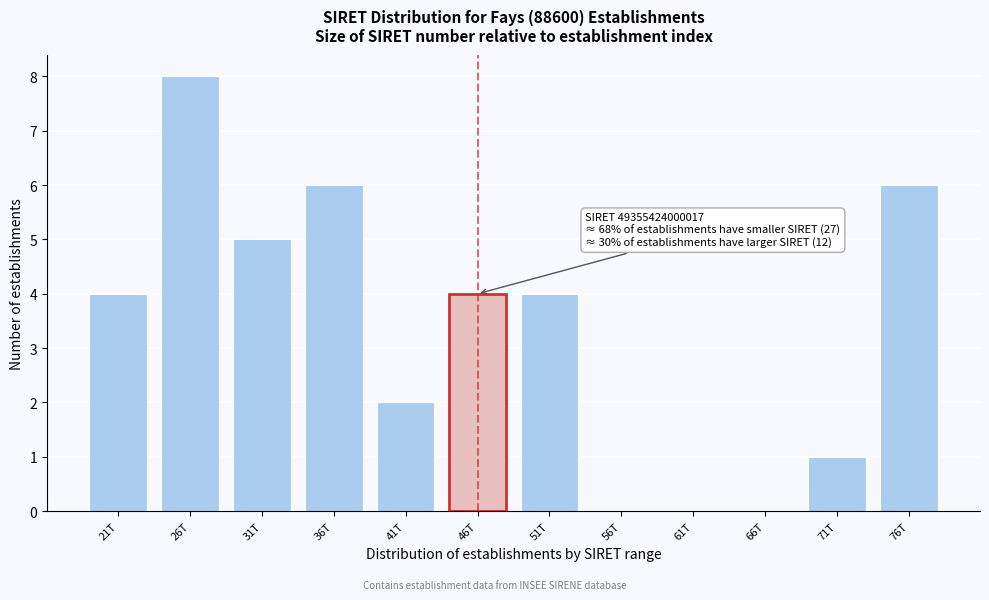

Reading right to left, extract all data points from this chart.

76T=6	71T=1	66T=0	61T=0	56T=0	51T=4	46T=4	41T=2	36T=6	31T=5	26T=8	21T=4